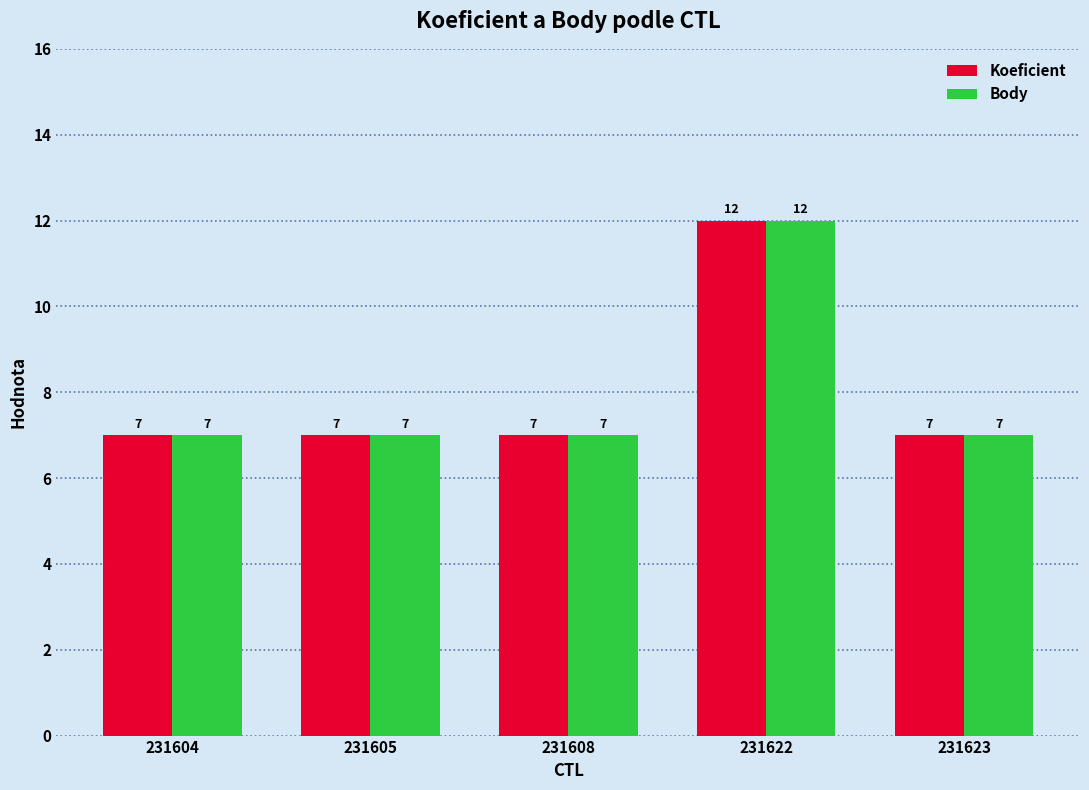

Count the Body values in the range 7 to 8.

4